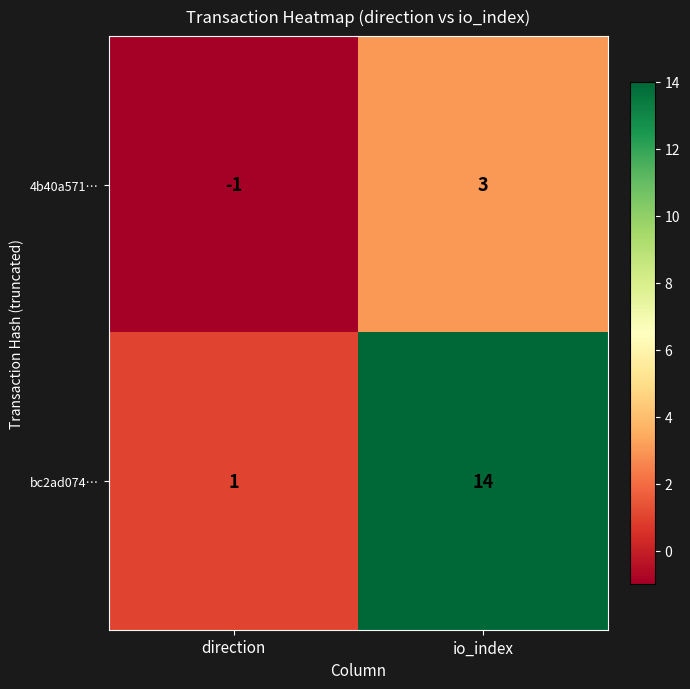

Count the number of categories in the chart.

2